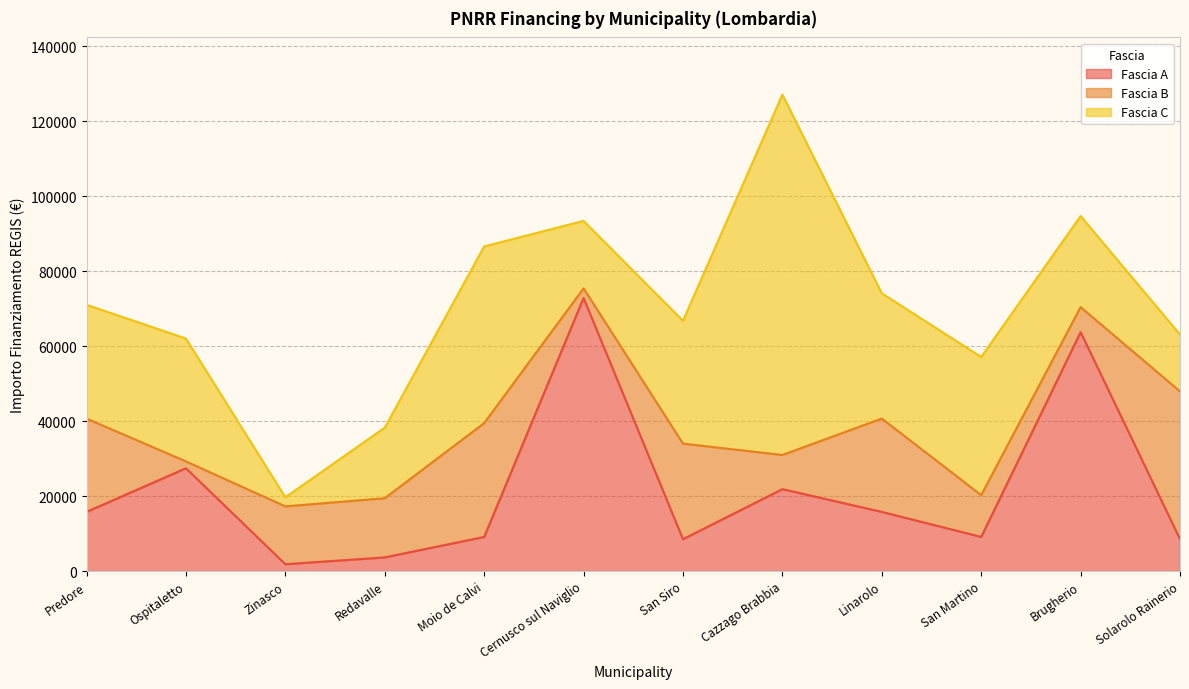

Between Redavalle and Solarolo Rainerio, which series saw the biggest shift?

Fascia B